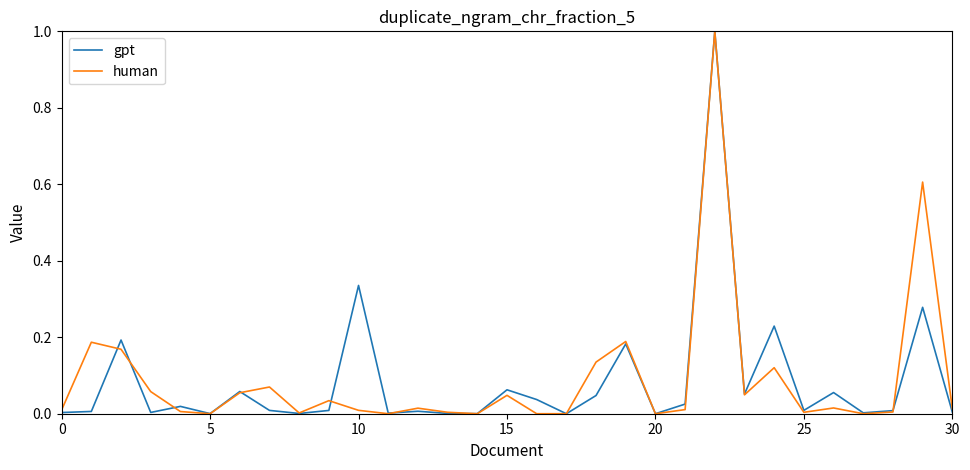

Is this an area chart (filled region under the line)?

No